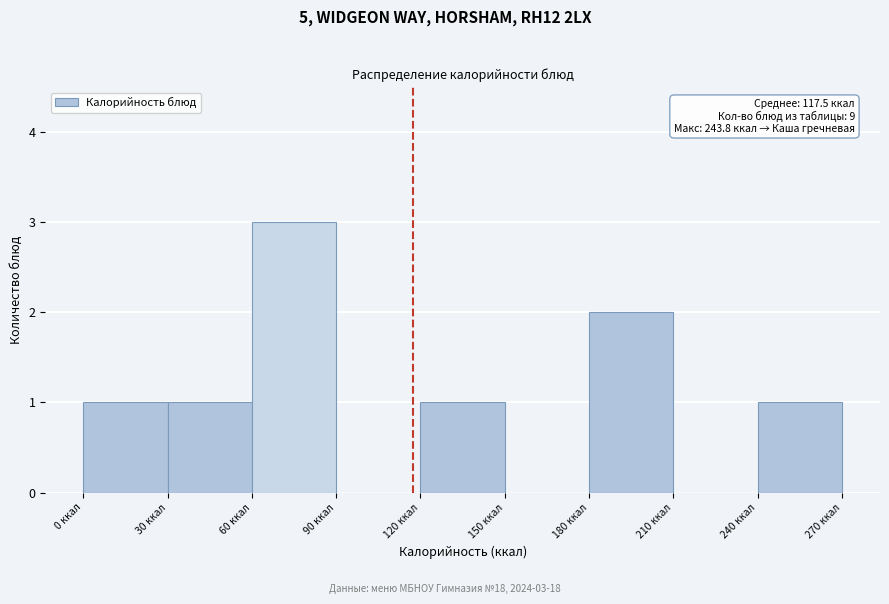

Over which range of the x-axis is the bar tallest?

60 to 90